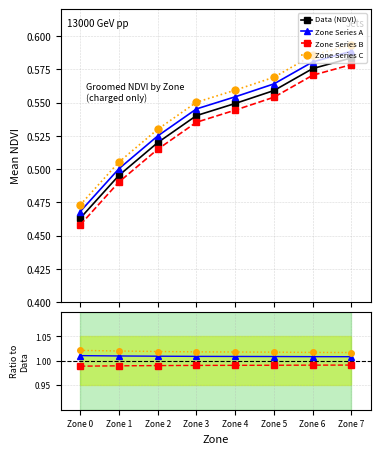

Which series changed the most between Zone 0 and Zone 3?

Data (NDVI)